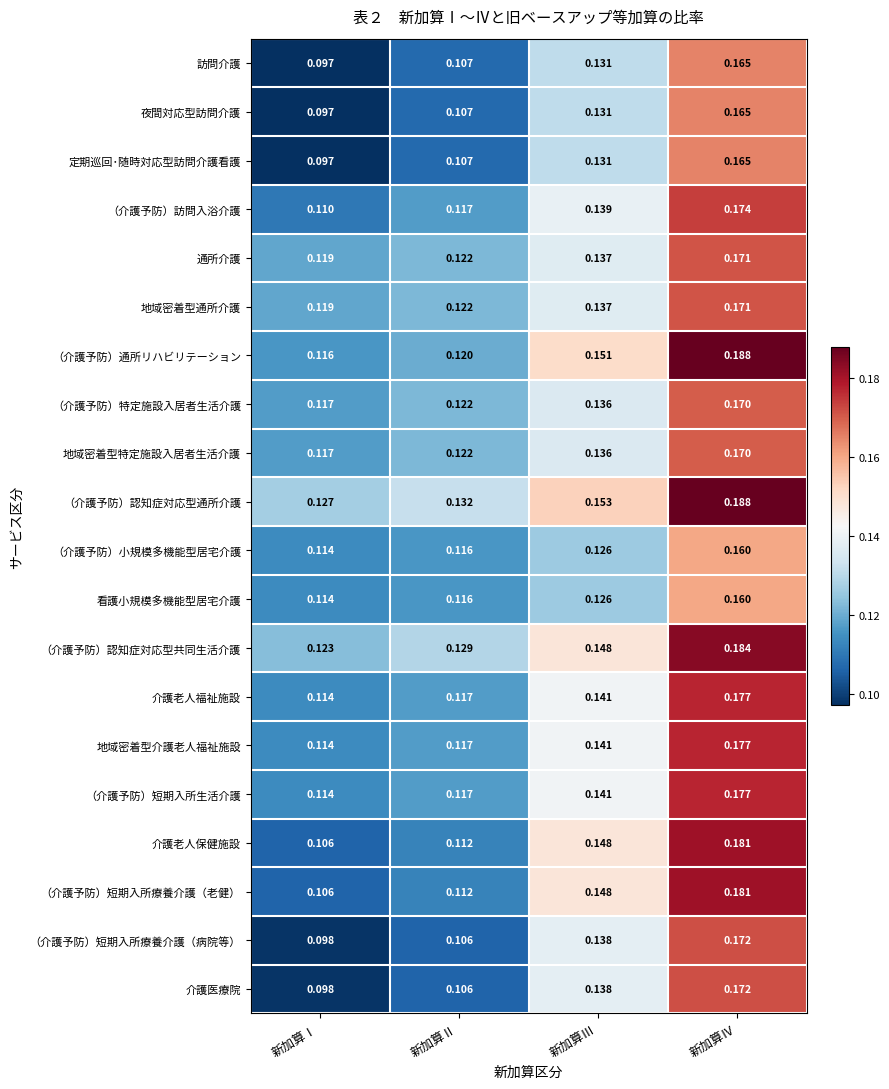

At how many categories does at least one series exceed 0?

4